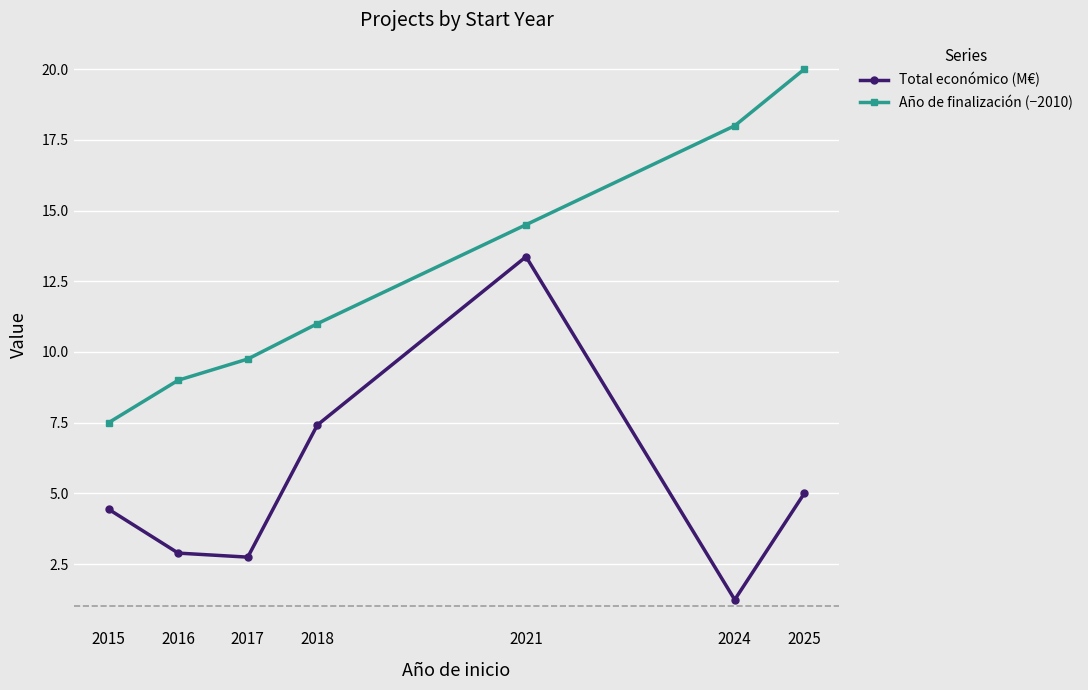

What is the difference between the maximum and second lowest values in the Total económico (M€) series?

10.6